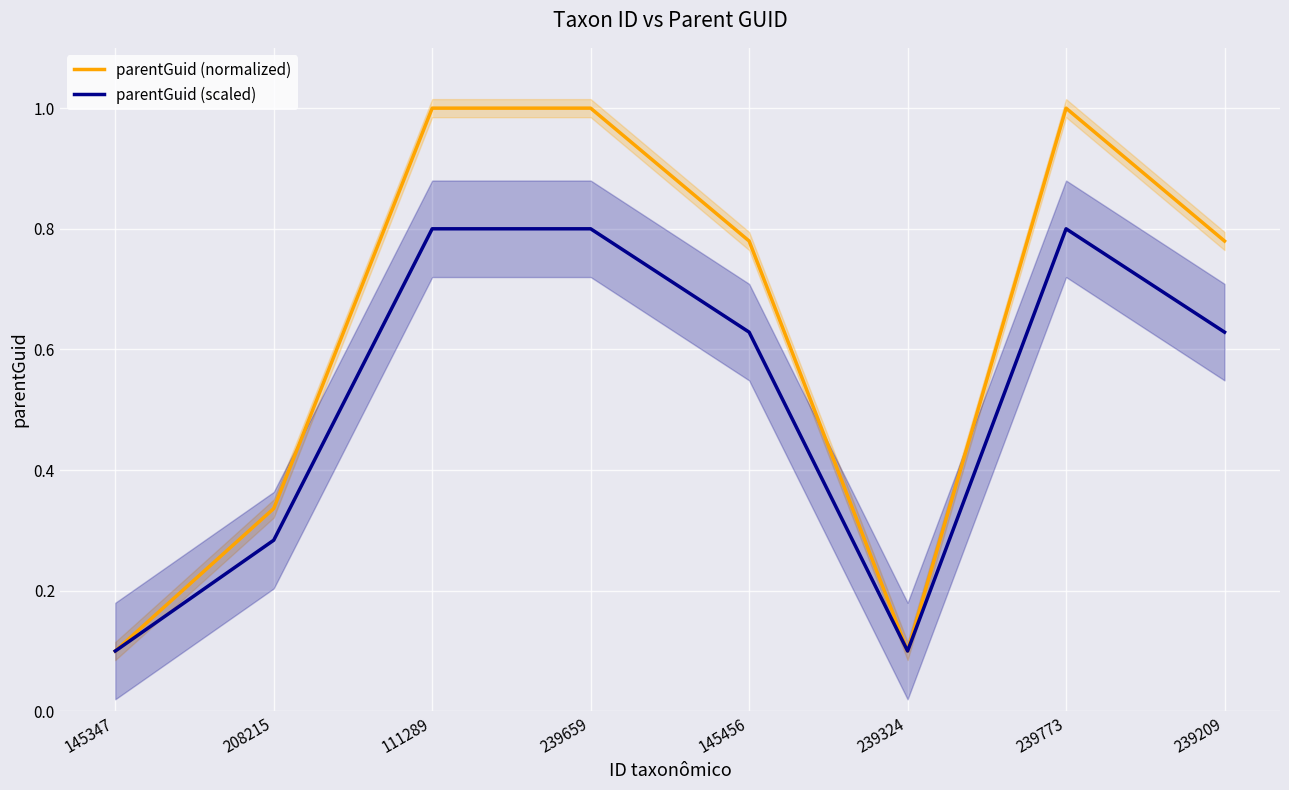

What is the label of the 7th point from the left?

239773